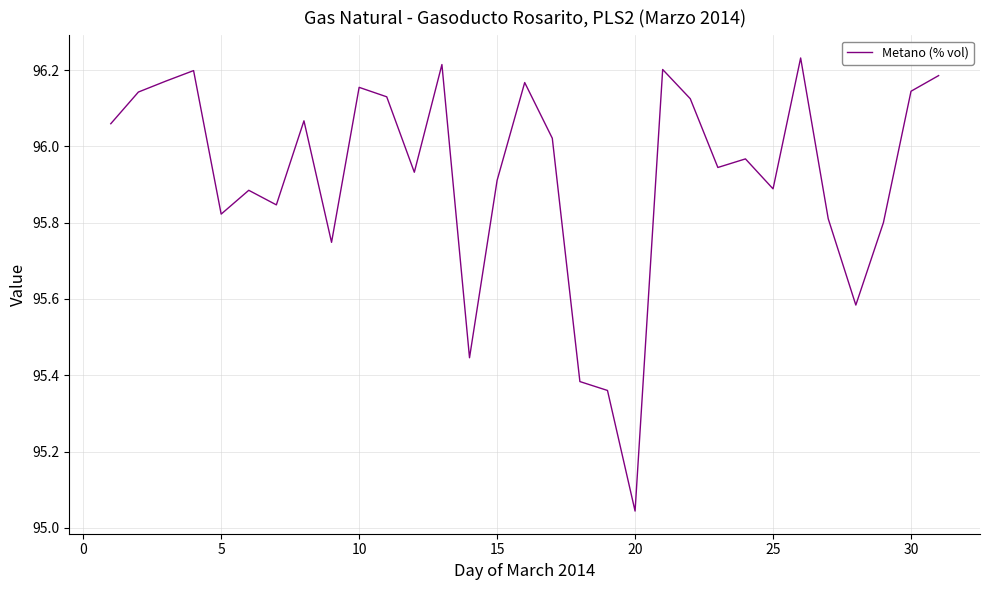

What is the difference between the maximum and minimum values?

1.2